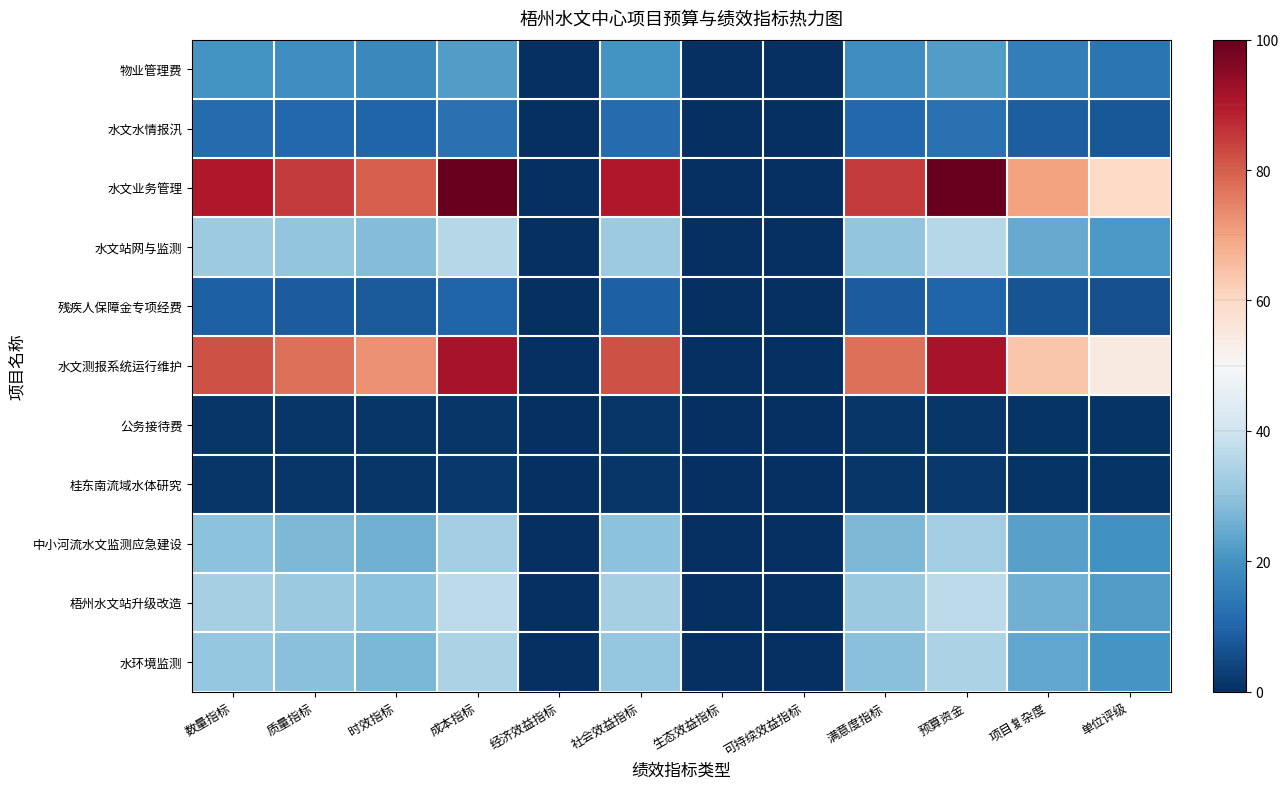

Reading left to right, extract all data points from this chart.

物业管理费: 数量指标=20.0	质量指标=18.9	时效指标=17.8	成本指标=22.2	经济效益指标=0.0	社会效益指标=20.0	生态效益指标=0.0	可持续效益指标=0.0	满意度指标=18.9	预算资金=22.2	项目复杂度=15.6	单位评级=13.3
水文水情报汛: 数量指标=11.3	质量指标=10.7	时效指标=10.1	成本指标=12.6	经济效益指标=0.0	社会效益指标=11.3	生态效益指标=0.0	可持续效益指标=0.0	满意度指标=10.7	预算资金=12.6	项目复杂度=8.8	单位评级=7.6
水文业务管理: 数量指标=90.0	质量指标=85.0	时效指标=80.0	成本指标=100.0	经济效益指标=0.0	社会效益指标=90.0	生态效益指标=0.0	可持续效益指标=0.0	满意度指标=85.0	预算资金=100.0	项目复杂度=70.0	单位评级=60.0
水文站网与监测: 数量指标=32.0	质量指标=30.2	时效指标=28.4	成本指标=35.6	经济效益指标=0.0	社会效益指标=32.0	生态效益指标=0.0	可持续效益指标=0.0	满意度指标=30.2	预算资金=35.6	项目复杂度=24.9	单位评级=21.3
残疾人保障金专项经费: 数量指标=9.0	质量指标=8.5	时效指标=8.0	成本指标=10.0	经济效益指标=0.0	社会效益指标=9.0	生态效益指标=0.0	可持续效益指标=0.0	满意度指标=8.5	预算资金=10.0	项目复杂度=7.0	单位评级=6.0
水文测报系统运行维护: 数量指标=82.0	质量指标=77.4	时效指标=72.9	成本指标=91.1	经济效益指标=0.0	社会效益指标=82.0	生态效益指标=0.0	可持续效益指标=0.0	满意度指标=77.4	预算资金=91.1	项目复杂度=63.8	单位评级=54.7
公务接待费: 数量指标=1.3	质量指标=1.3	时效指标=1.2	成本指标=1.5	经济效益指标=0.0	社会效益指标=1.3	生态效益指标=0.0	可持续效益指标=0.0	满意度指标=1.3	预算资金=1.5	项目复杂度=1.0	单位评级=0.9
桂东南流域水体研究: 数量指标=1.5	质量指标=1.4	时效指标=1.3	成本指标=1.7	经济效益指标=0.0	社会效益指标=1.5	生态效益指标=0.0	可持续效益指标=0.0	满意度指标=1.4	预算资金=1.7	项目复杂度=1.2	单位评级=1.0
中小河流水文监测应急建设: 数量指标=29.3	质量指标=27.7	时效指标=26.1	成本指标=32.6	经济效益指标=0.0	社会效益指标=29.3	生态效益指标=0.0	可持续效益指标=0.0	满意度指标=27.7	预算资金=32.6	项目复杂度=22.8	单位评级=19.6
梧州水文站升级改造: 数量指标=33.3	质量指标=31.5	时效指标=29.6	成本指标=37.0	经济效益指标=0.0	社会效益指标=33.3	生态效益指标=0.0	可持续效益指标=0.0	满意度指标=31.5	预算资金=37.0	项目复杂度=25.9	单位评级=22.2
水环境监测: 数量指标=30.7	质量指标=29.0	时效指标=27.3	成本指标=34.1	经济效益指标=0.0	社会效益指标=30.7	生态效益指标=0.0	可持续效益指标=0.0	满意度指标=29.0	预算资金=34.1	项目复杂度=23.9	单位评级=20.4